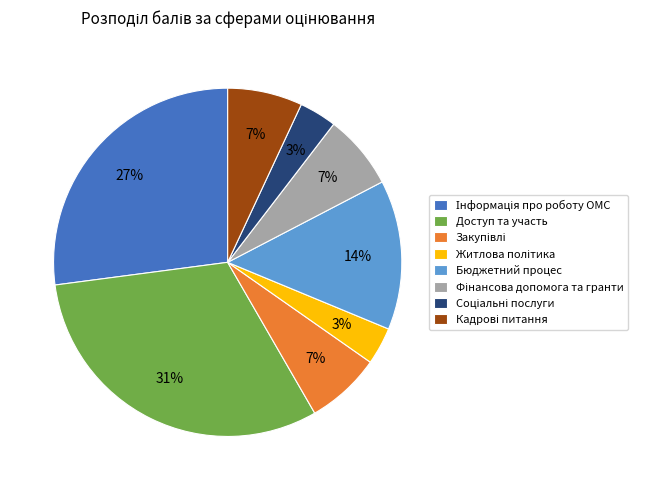

Does any single category account for the majority?

No